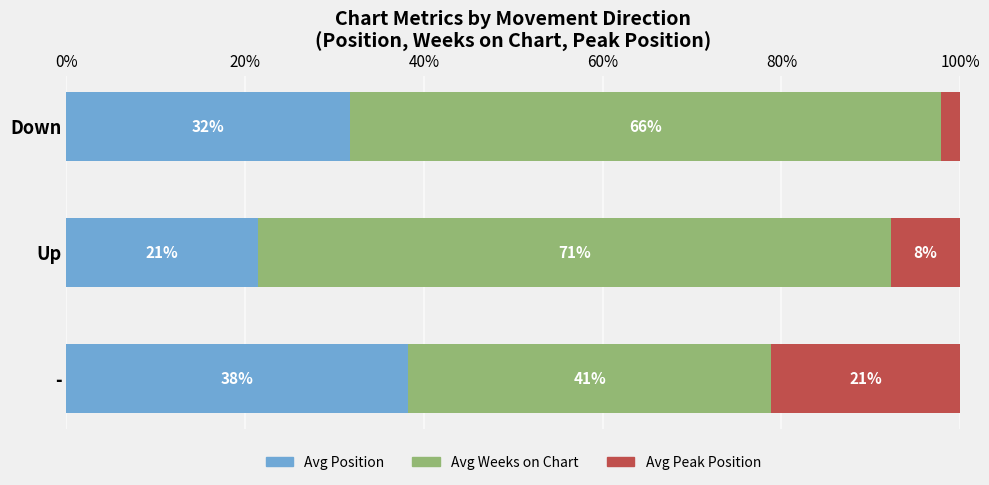

What is the value of the Avg Weeks on Chart bar at the 3rd from the left?

66.1